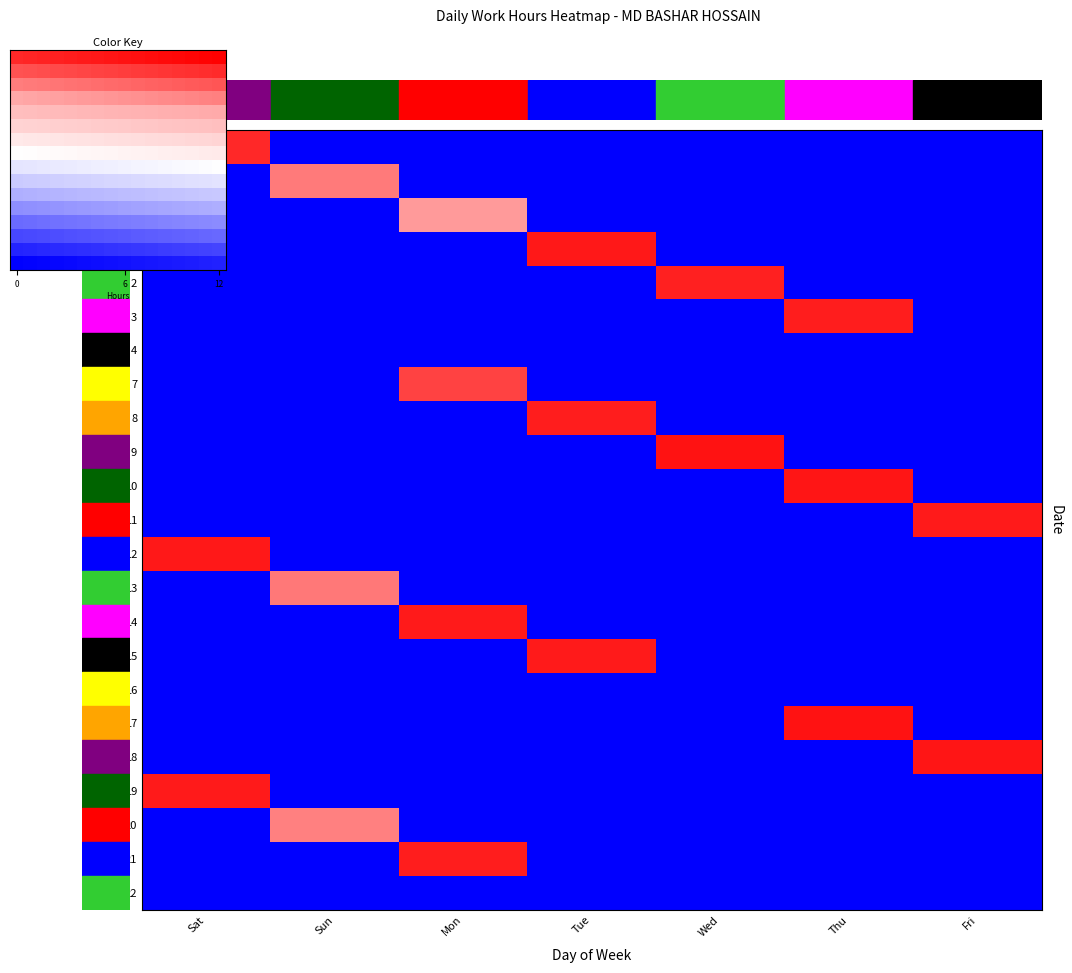

Which series has the largest total across all categories?

10